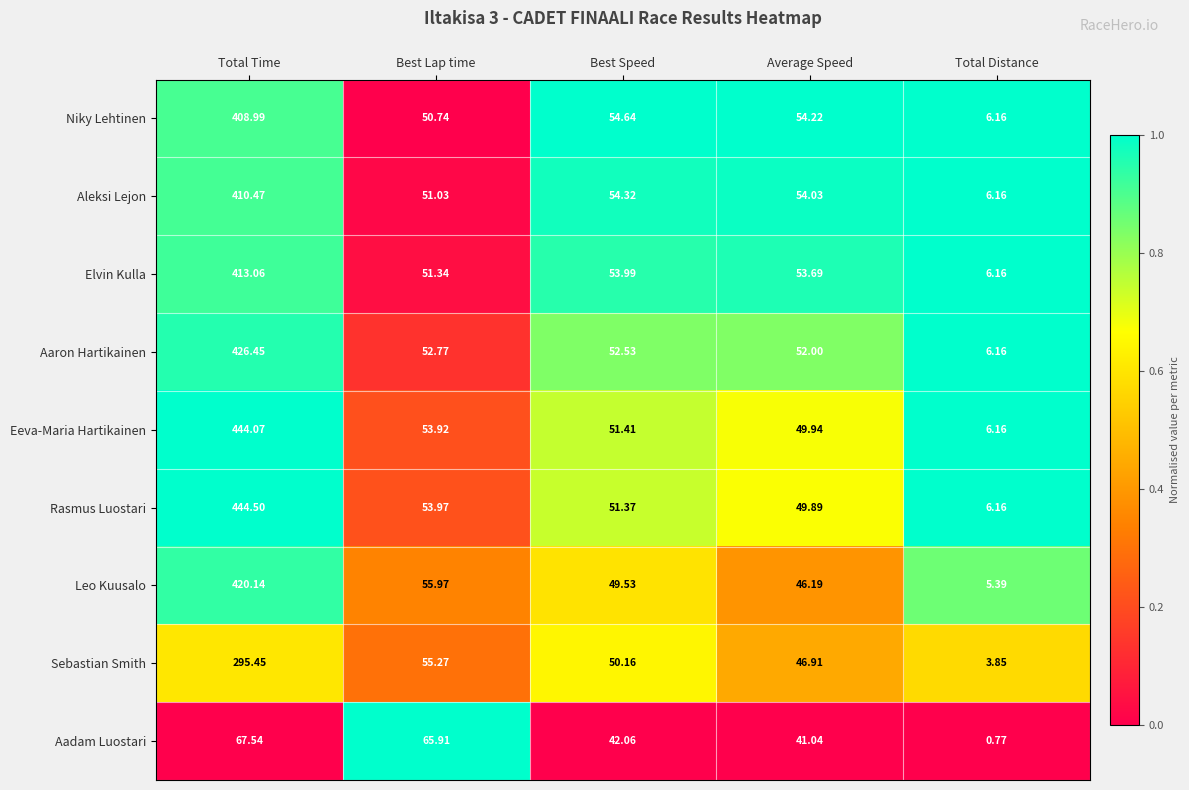

Which category has the highest value in the Leo Kuusalo series?

Total Time